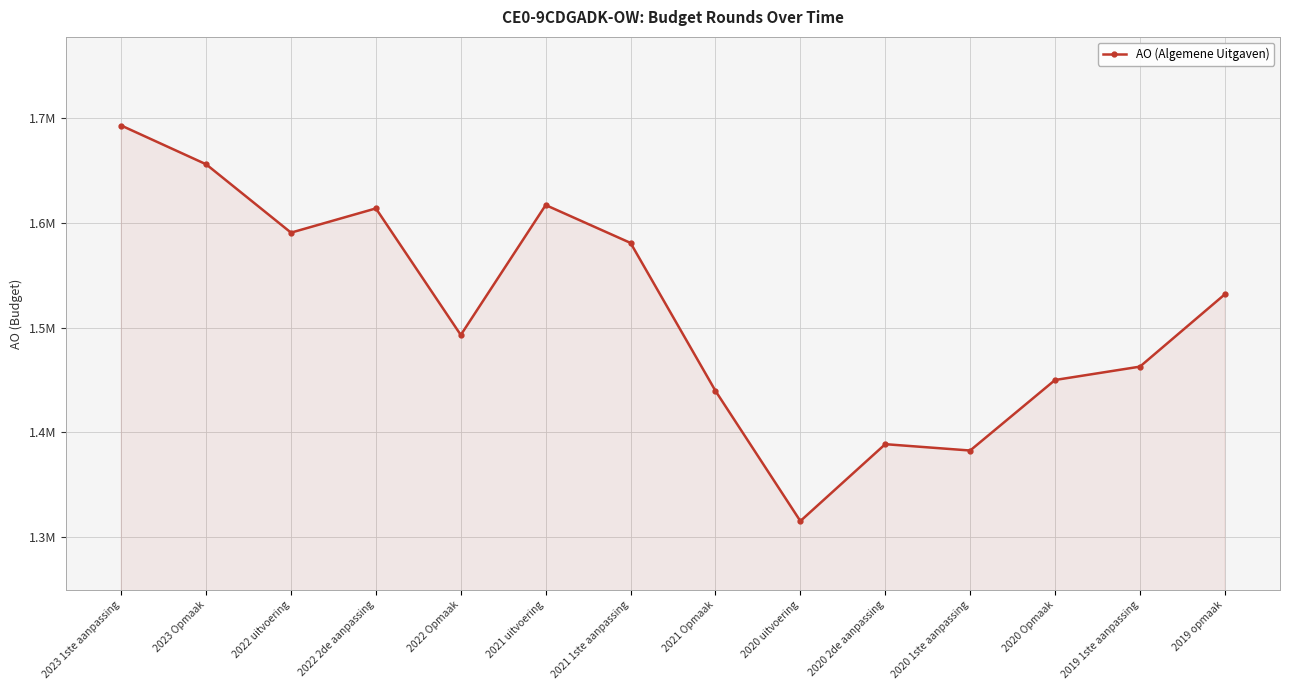

Does the chart have visible grid lines?

Yes